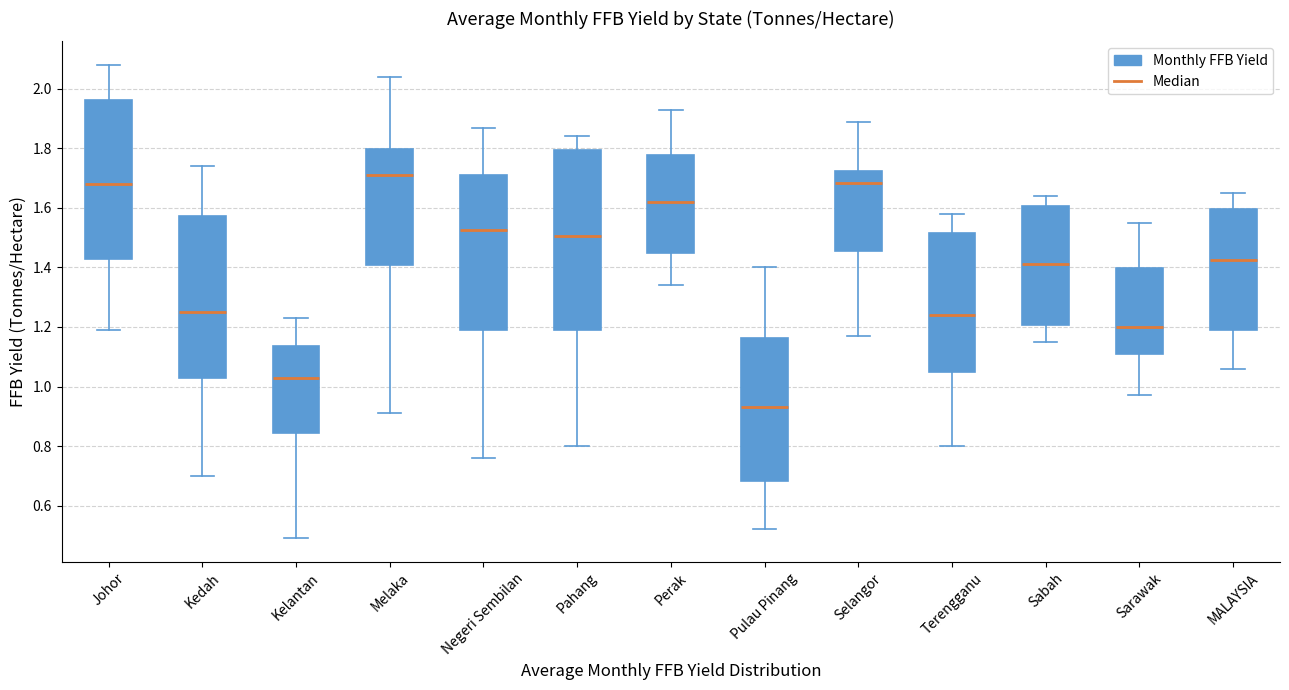

Which box has the highest median line?

Melaka